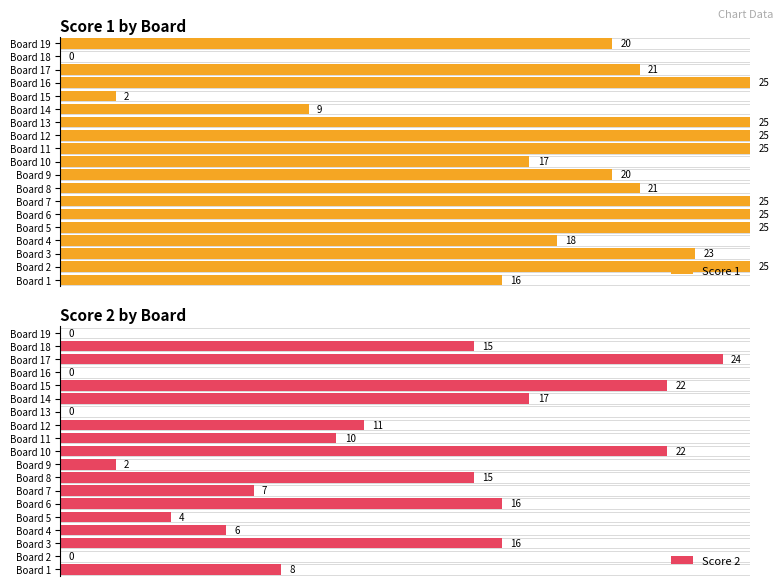

List the series in order of their overall mean, lowest first.

Score 2, Score 1